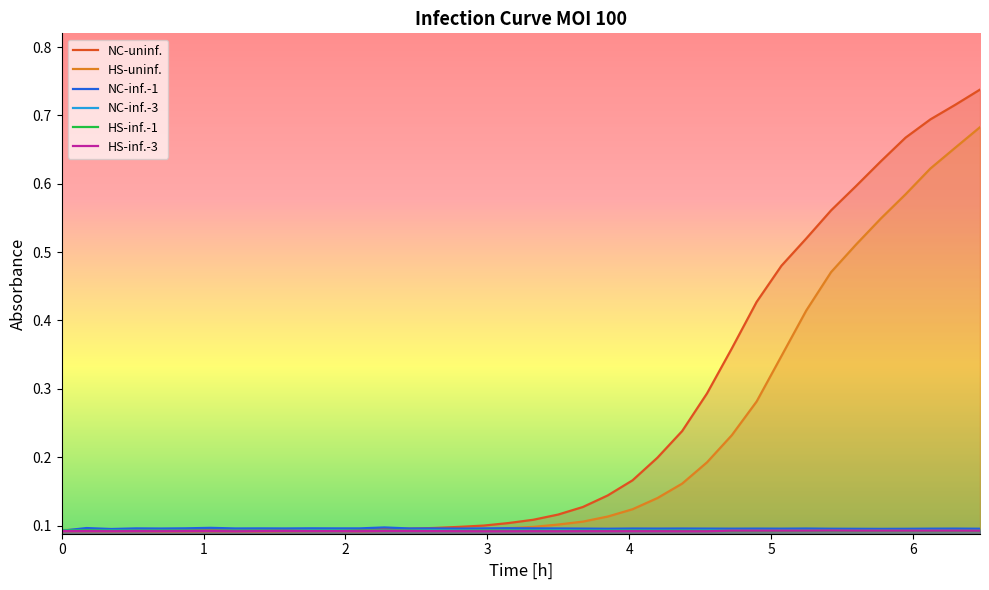

Which series has the widest spread of values?

NC-uninf.